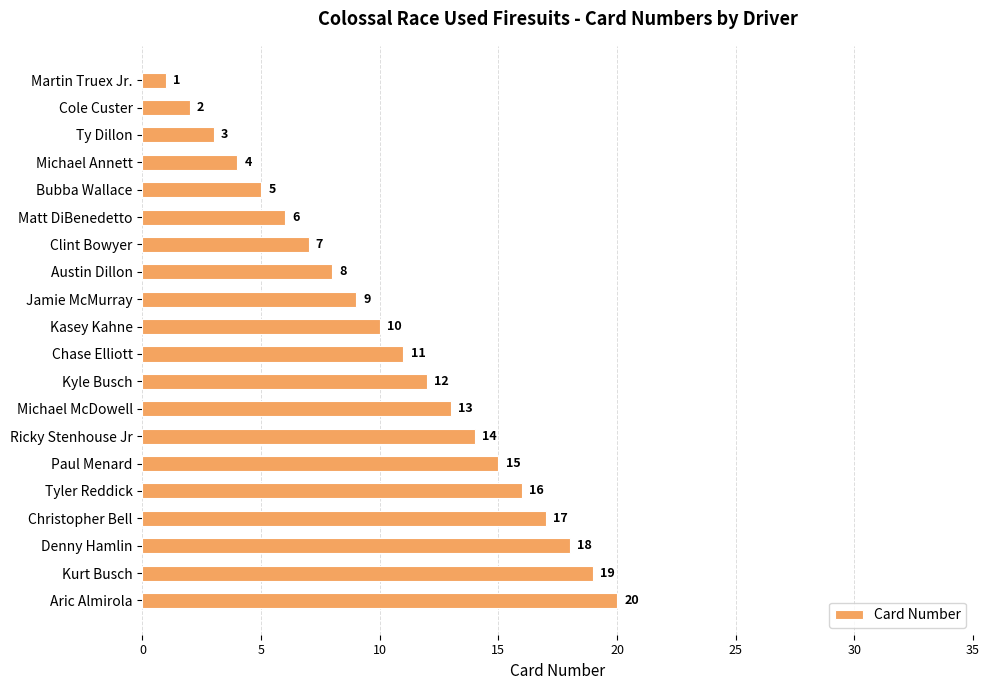

The chart shows a value of 5 at Chase Elliott. True or false?

False